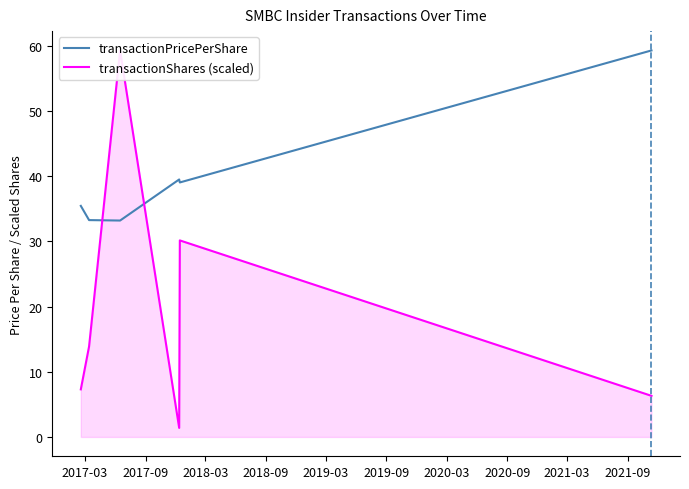

What is the maximum value for transactionPricePerShare?

59.3